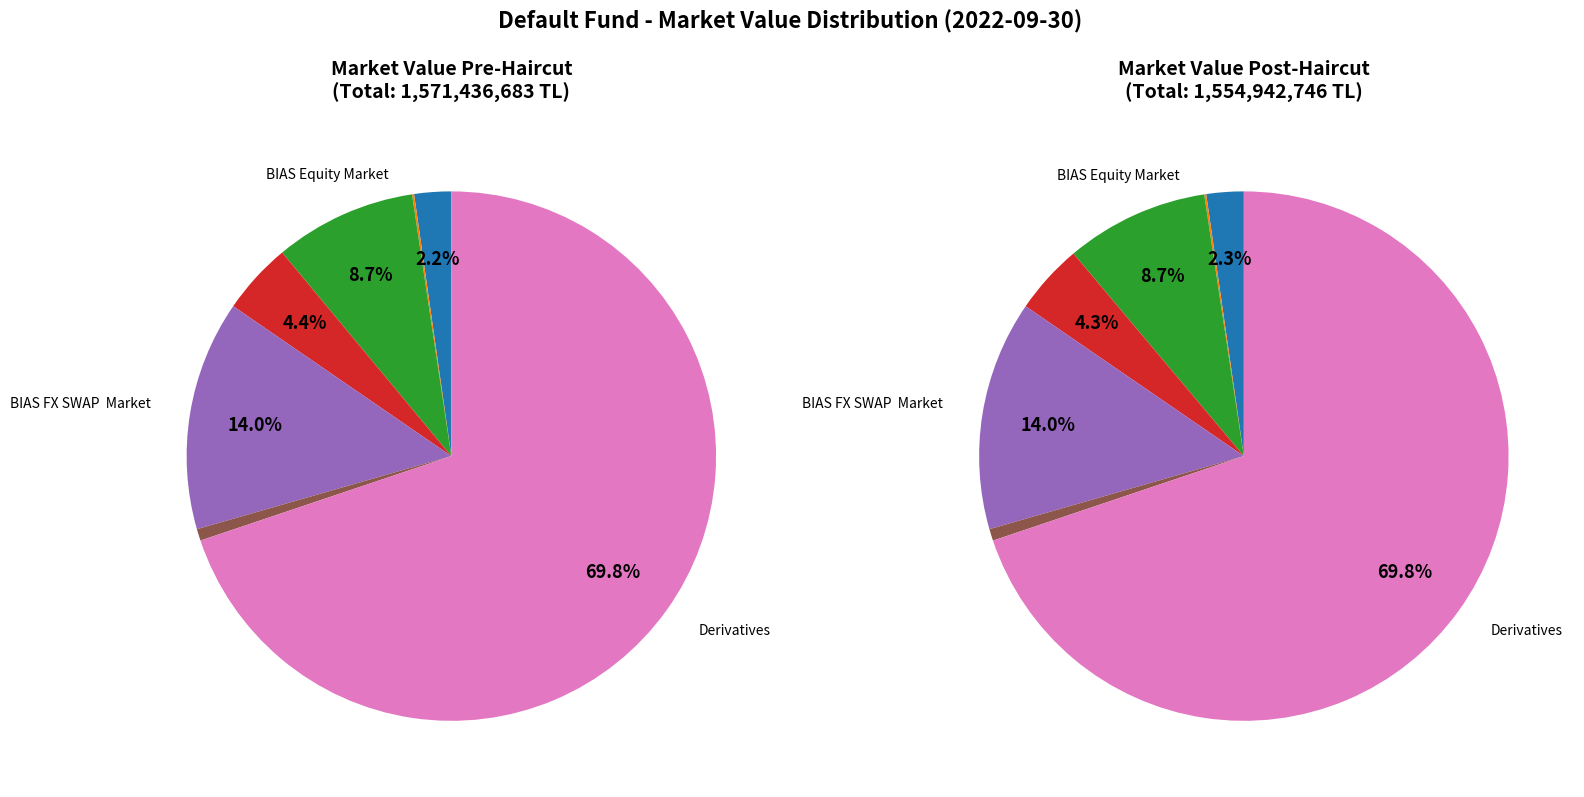

How much of the chart is everything except BIAS FX SWAP  Market?

86.0%